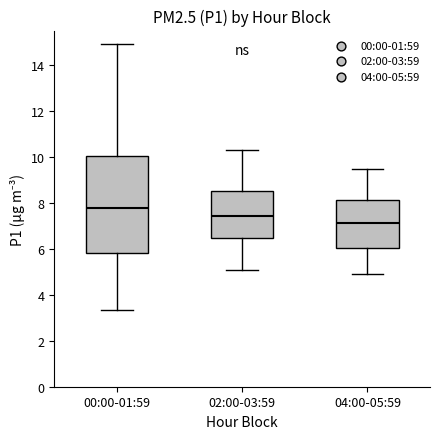

Reading left to right, read every box against the y-axis: the position of its median line, the range the box covers, and the ends of its whiskers. The values are not printed on the chart, so give them approximately, as read against the axis.

00:00-01:59: median 7.8, box 5.8 to 10.0, whiskers 3.4 to 15.0
02:00-03:59: median 7.4, box 6.4 to 8.6, whiskers 5.2 to 10.4
04:00-05:59: median 7.2, box 6.0 to 8.2, whiskers 5.0 to 9.6